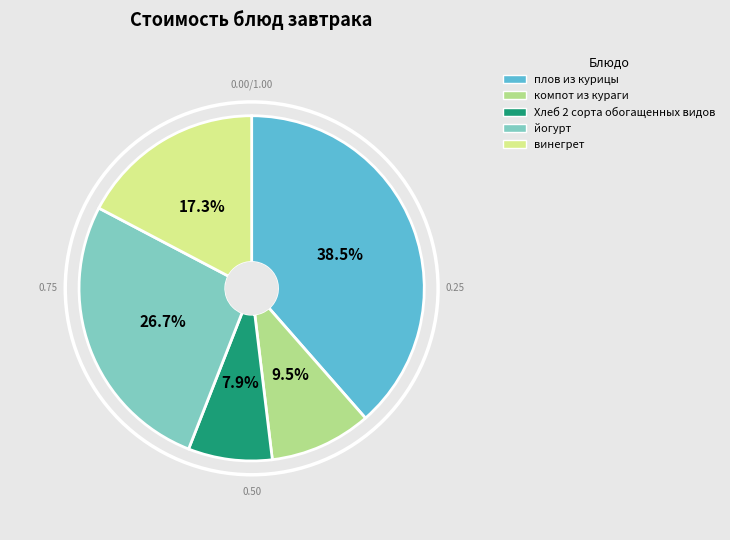

Approximately how many times larger is the value at плов из курицы compared to йогурт?

1.4